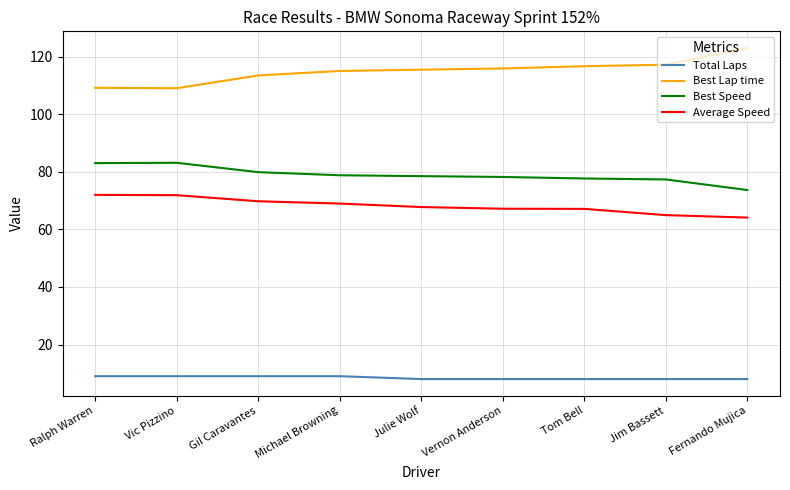

What position from the right is Michael Browning?

6